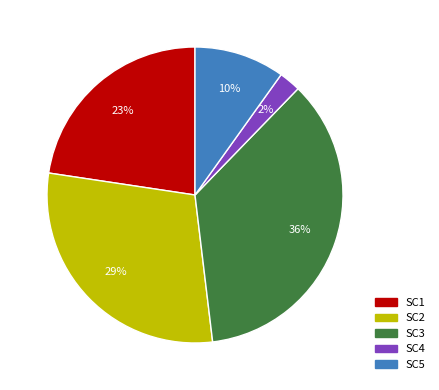

To the nearest percent, what is the average slice percentage?

20%